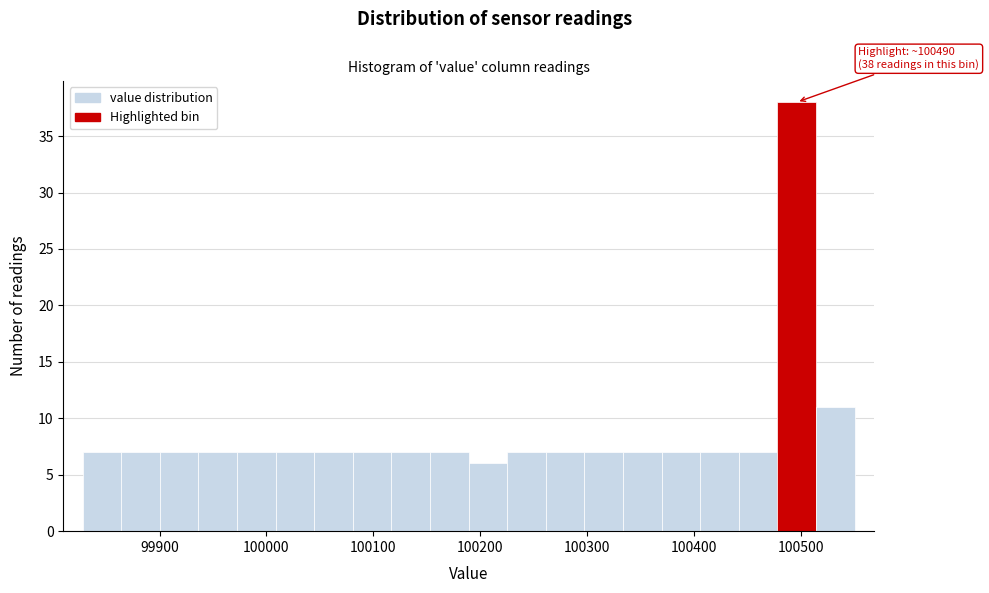

Around what value on the x-axis is the tallest bar? Give the approximate position of its centre, as read against the axis.

100500